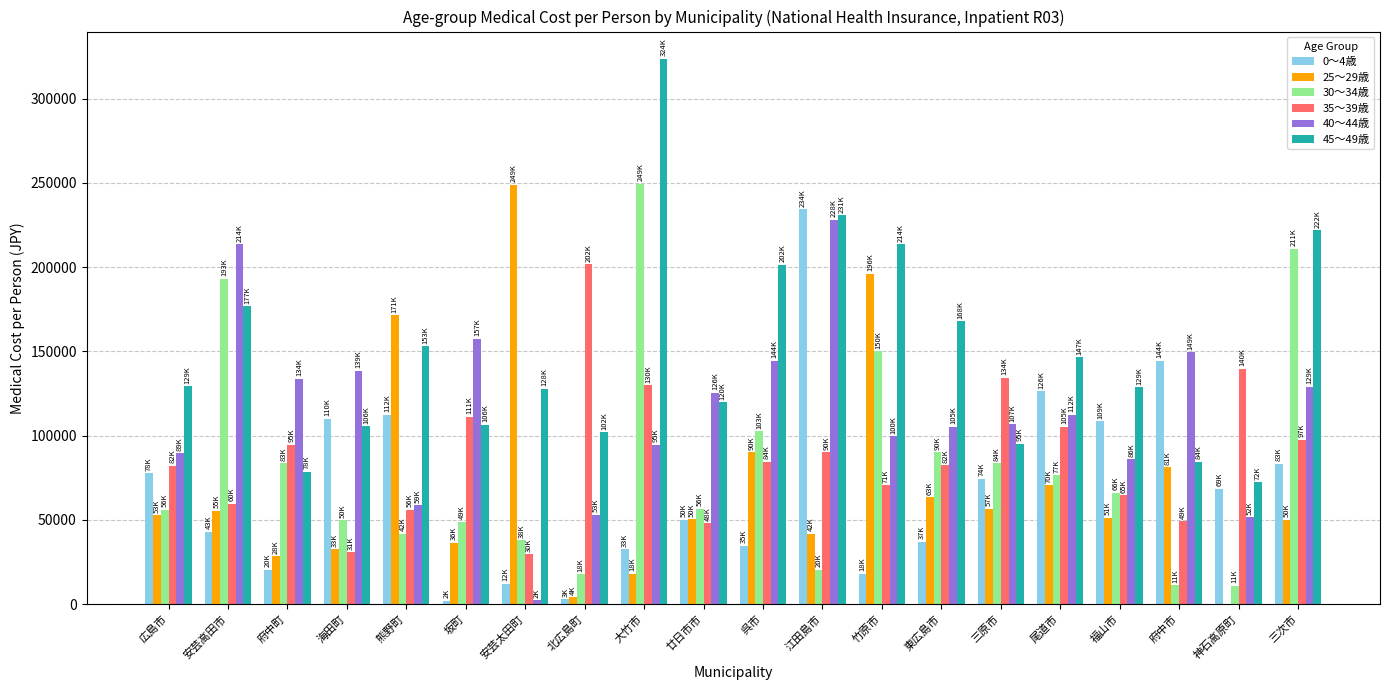

What is the sum of the 25～29歳 values at 安芸高田市 and 広島市?

108147.7